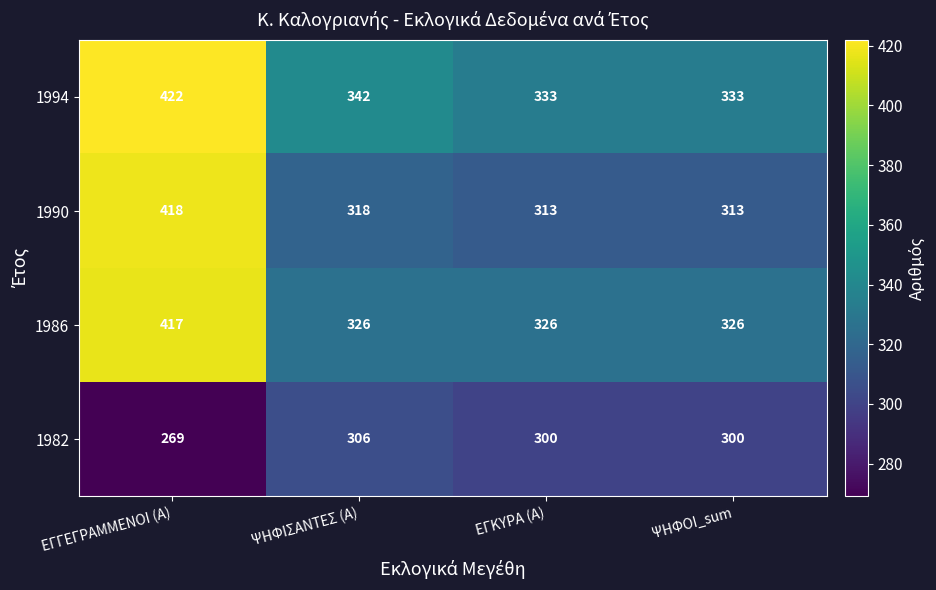

What is the sum of all 1982 values?

1175